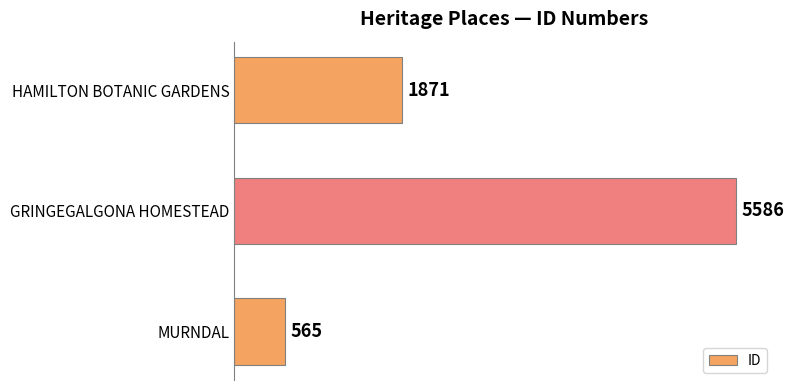

How many values are below 1871?

1